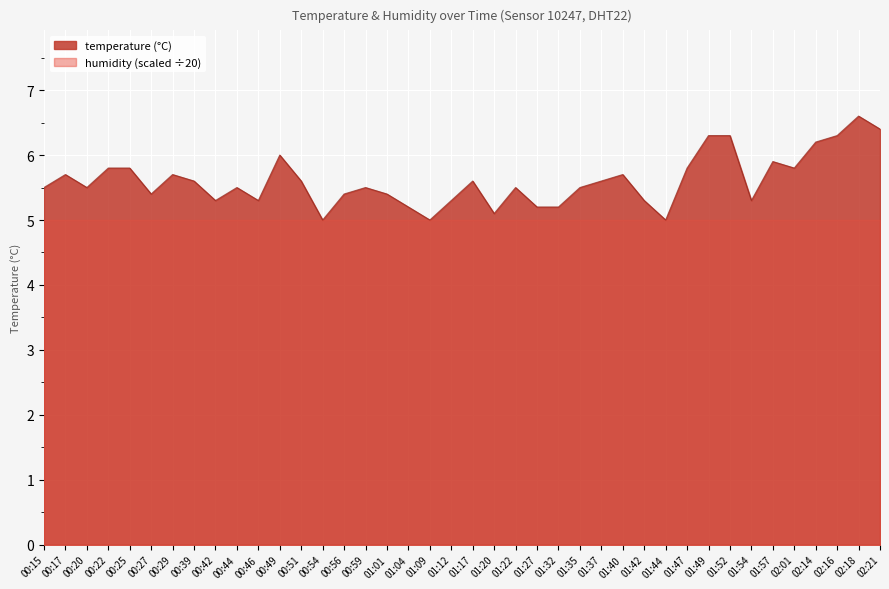

What is the maximum value shown in the chart?

6.6